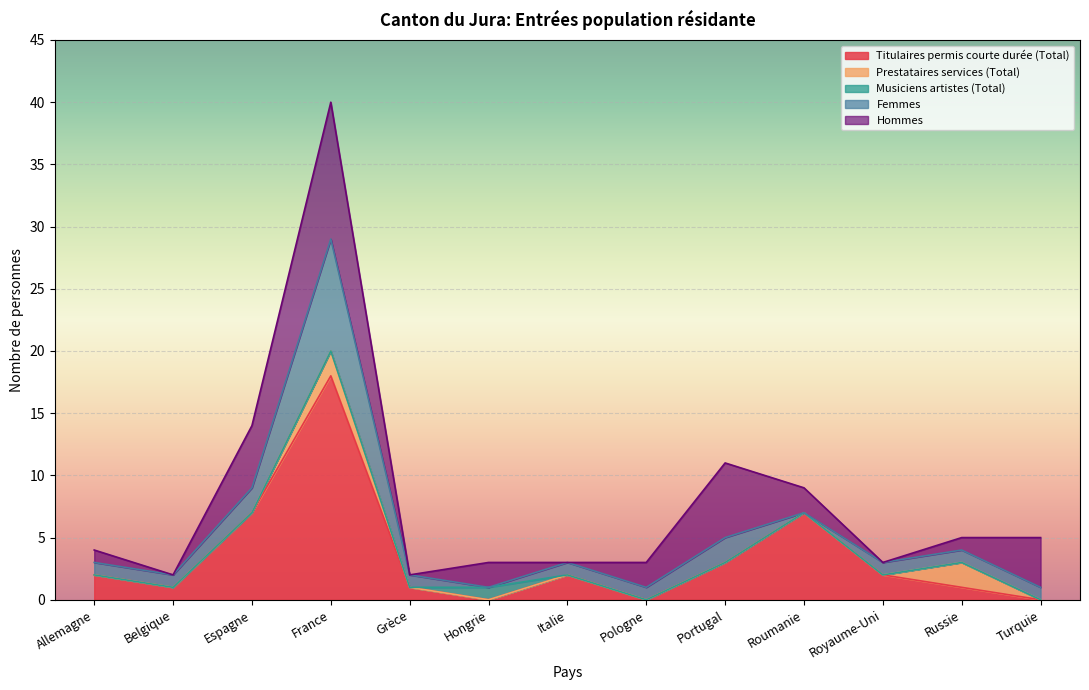

At which category is the sum across all series the highest?

France